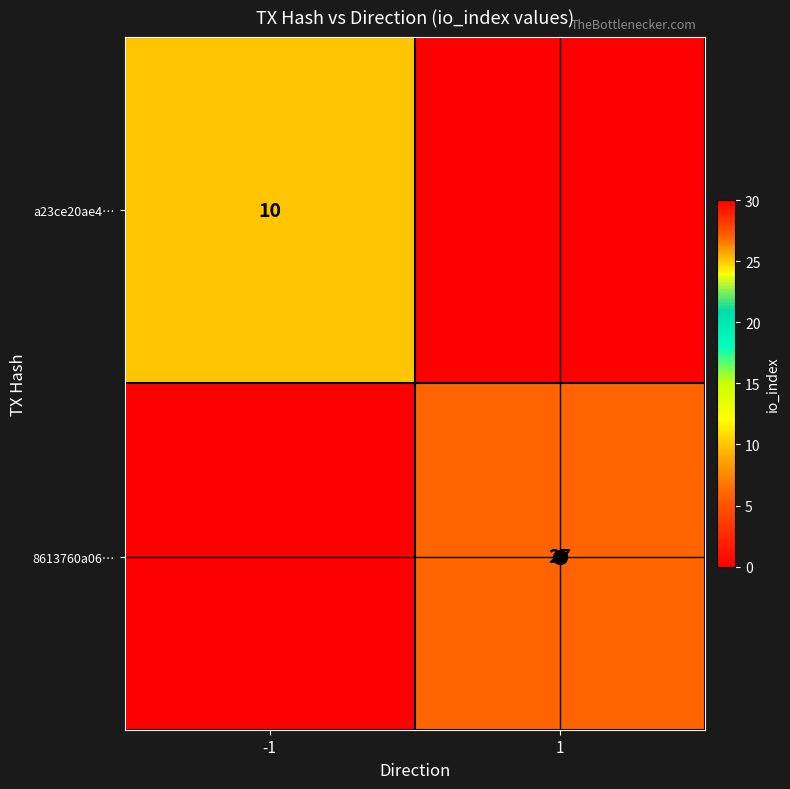

The 8613760a06… series shows 27 at 1. True or false?

True